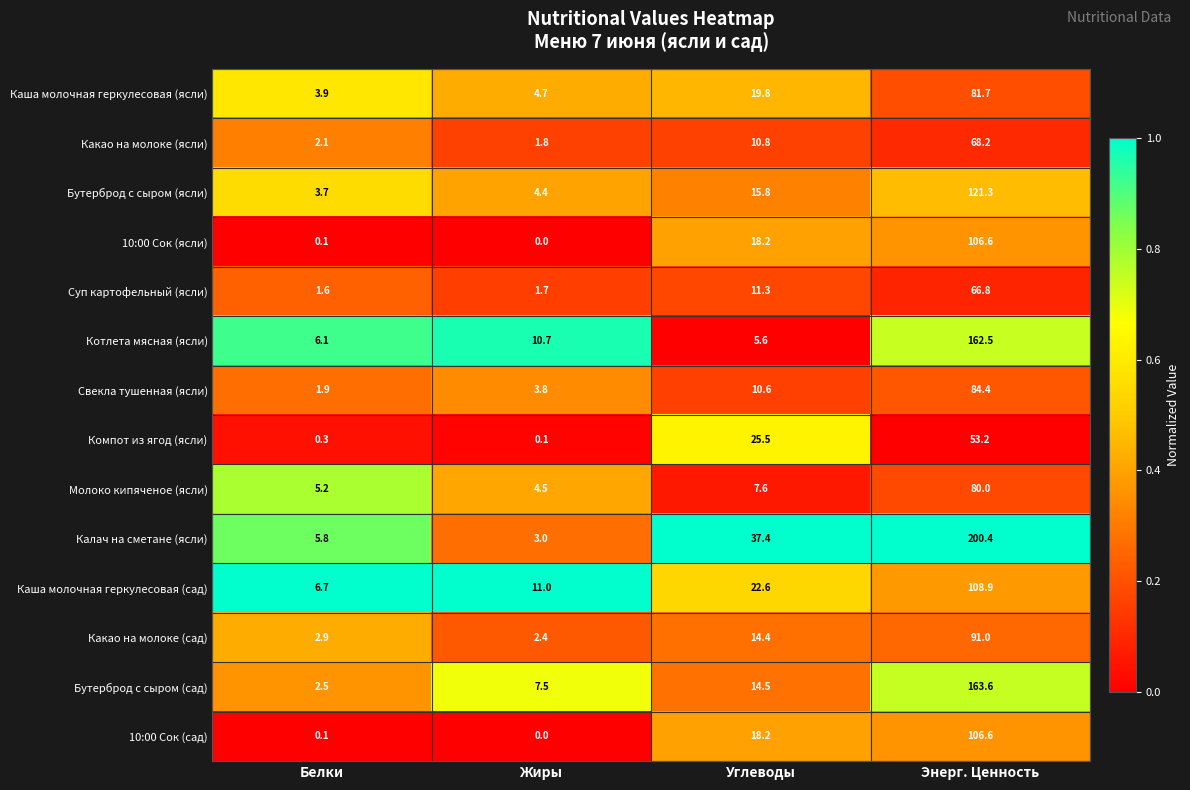

What is the maximum value shown in the chart?

200.4